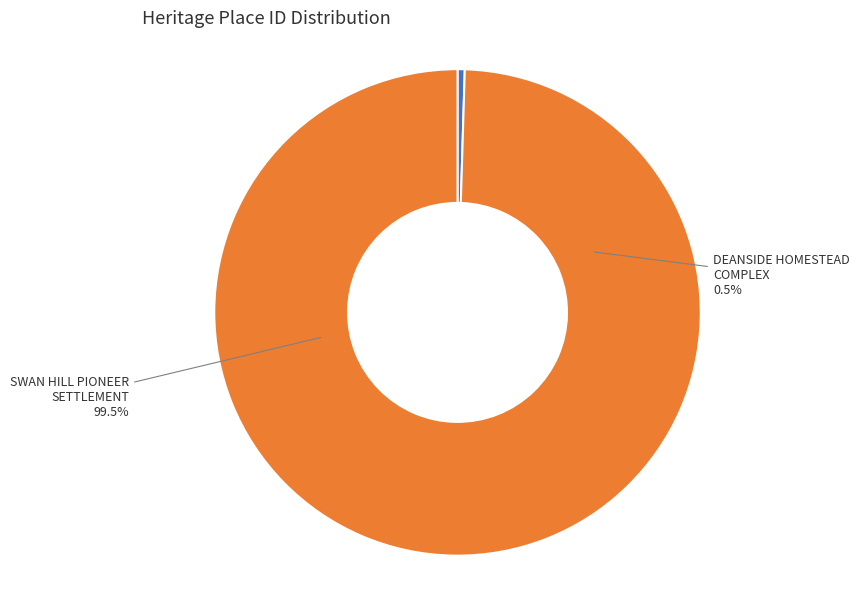

To the nearest percent, what percentage of the pie is SWAN HILL PIONEER SETTLEMENT?

100%